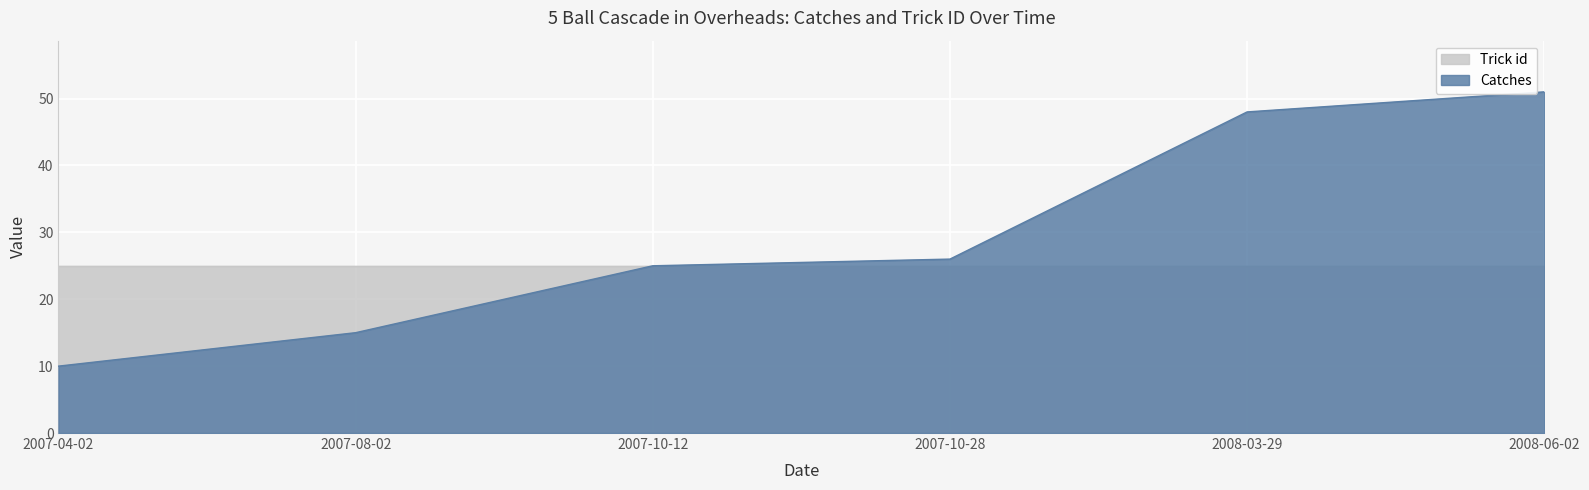

What is the sum of the values at 2007-10-12 and 2007-04-02?

35